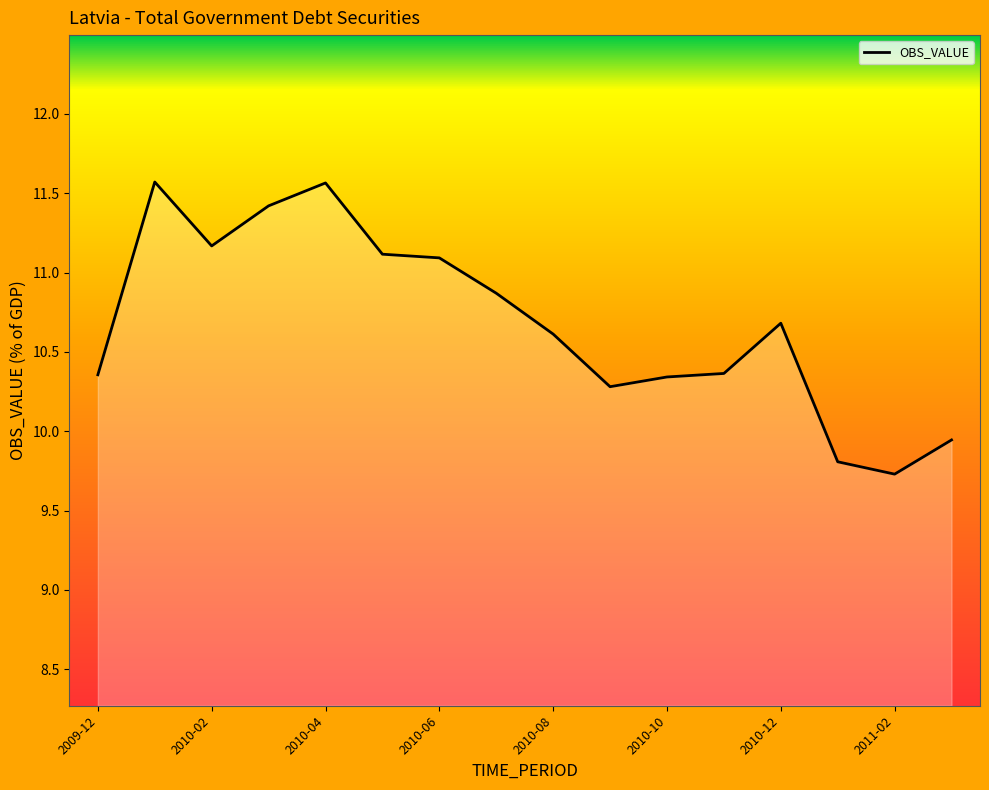

What is the maximum value shown in the chart?

11.6